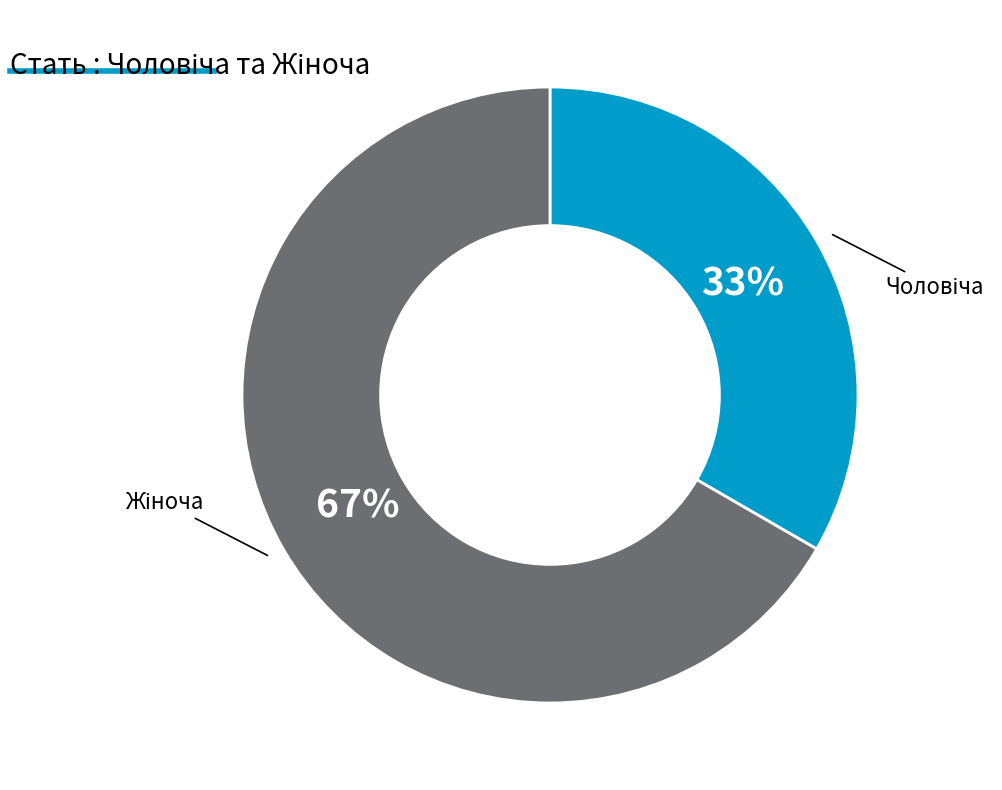

Does any single category account for the majority?

Yes